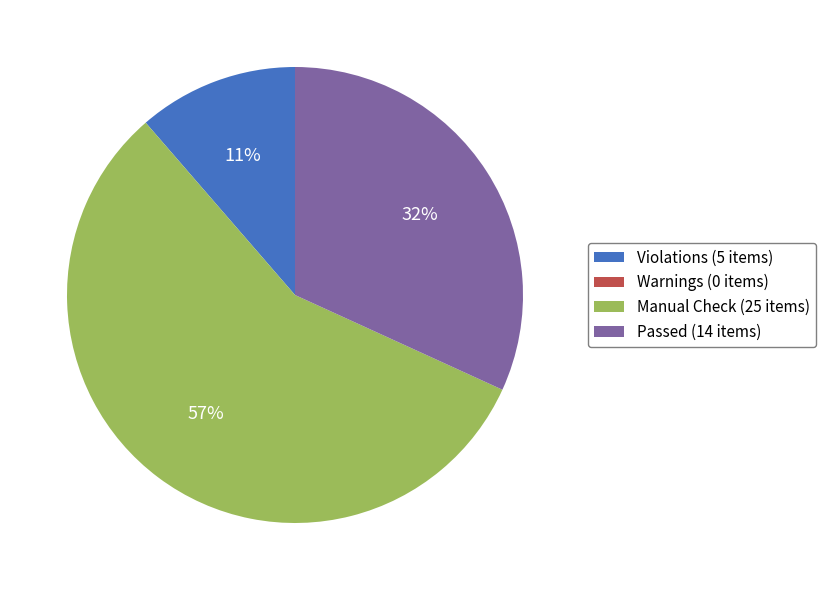

Is it true that Passed (14 items) is 41% of the pie?

False